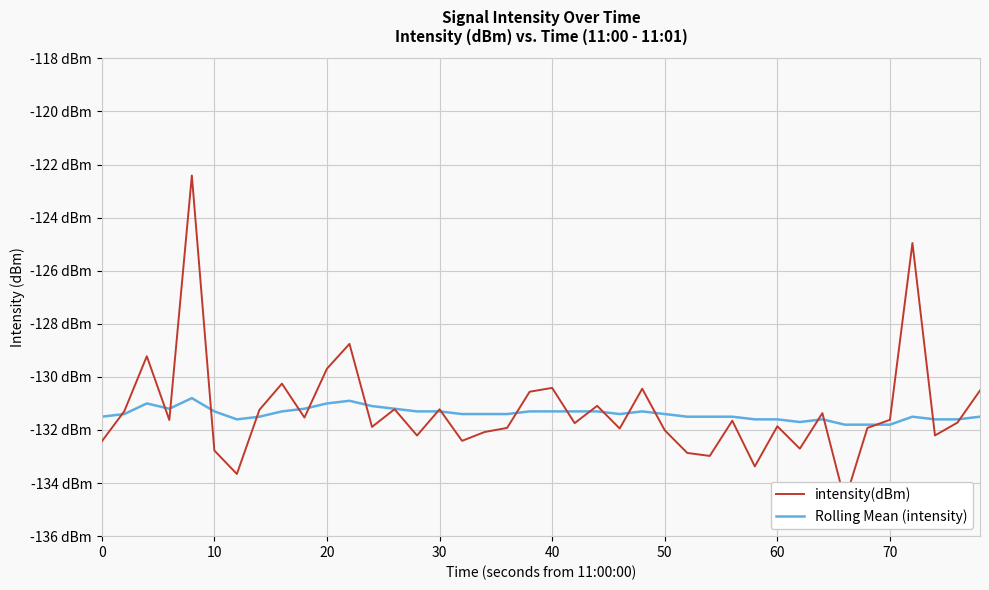

What is the difference between the maximum and second lowest values in the Rolling Mean (intensity) series?

1.0